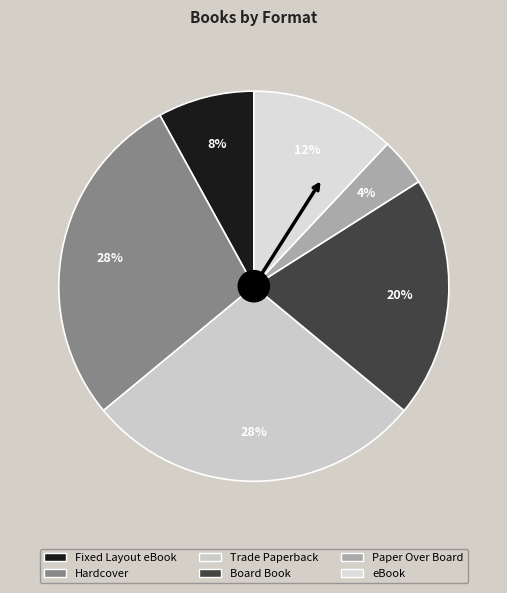

Combined, what portion of the pie is eBook and Paper Over Board?

16.0%